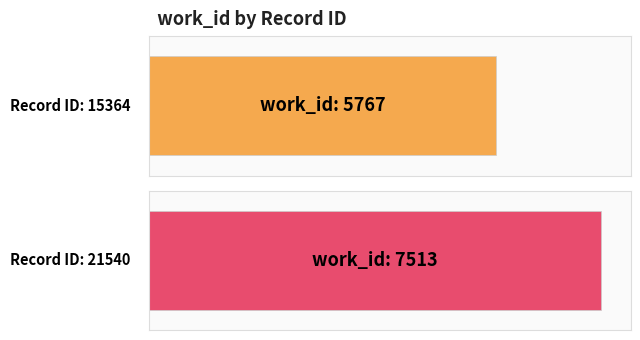

Reading right to left, list all the values displayed in this chart.

7513	5767